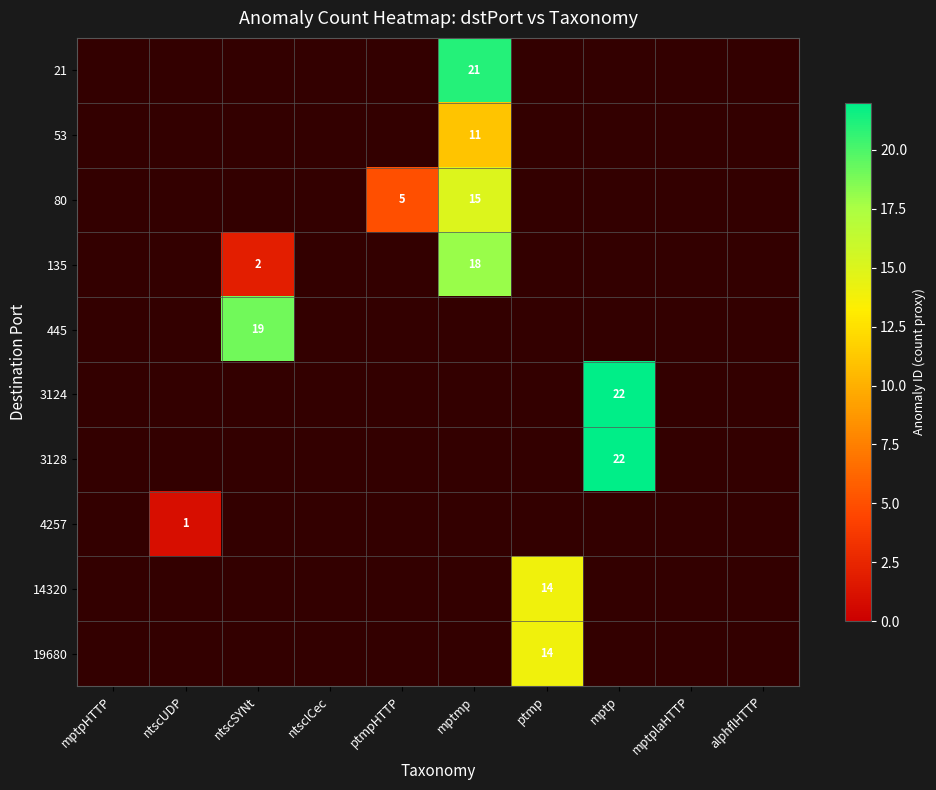

True or false: 19680 has a value of 0 at mptpHTTP.

True